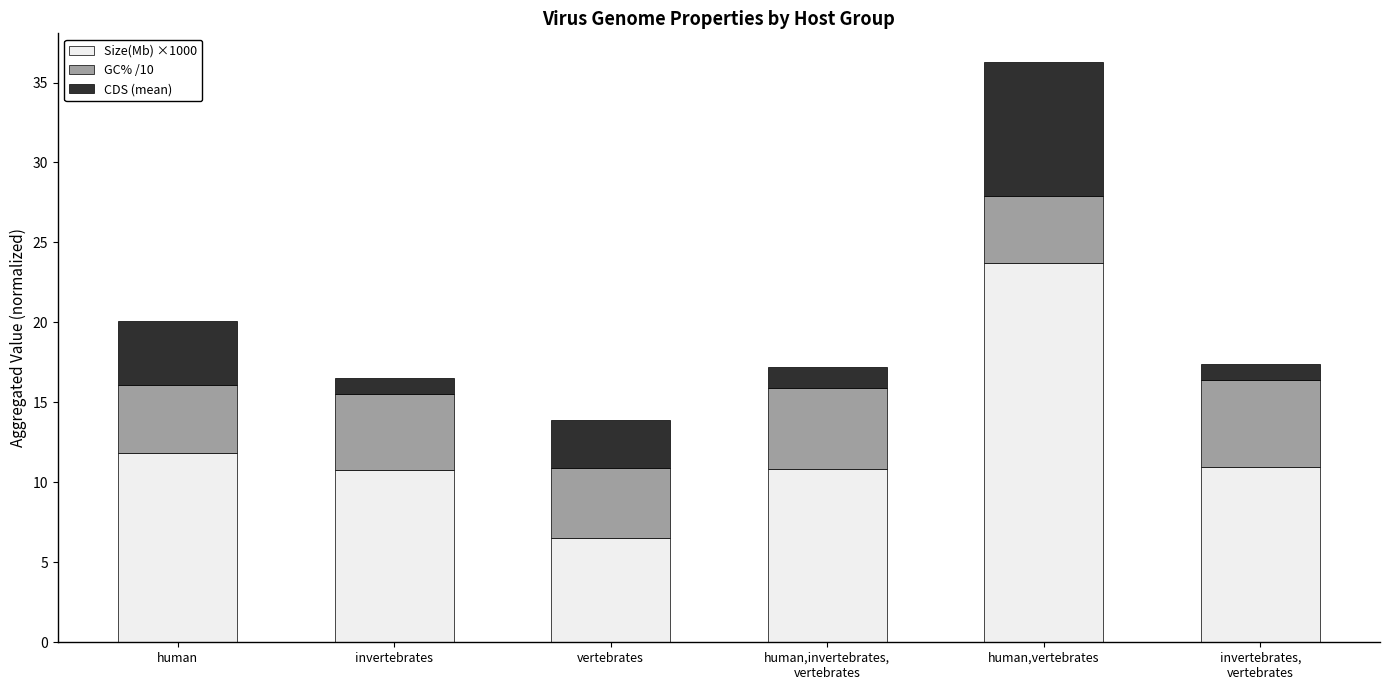

At which category is the sum across all series the highest?

human,vertebrates